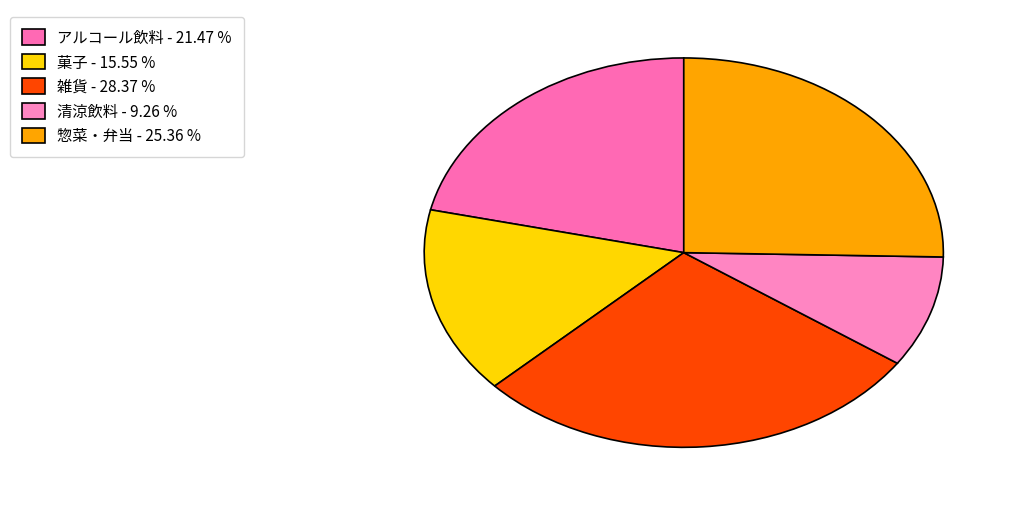

How much of the chart is everything except 清涼飲料?

90.7%